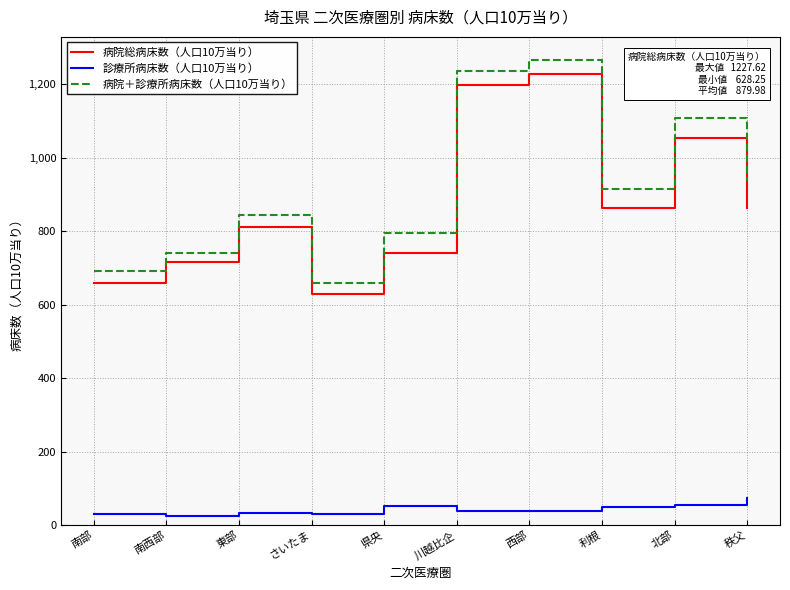

What position from the right is 秩父?

1